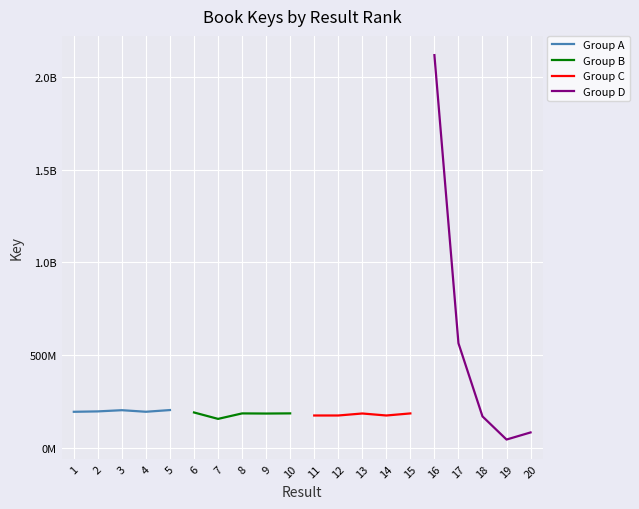

Which series has the largest total across all categories?

Group D